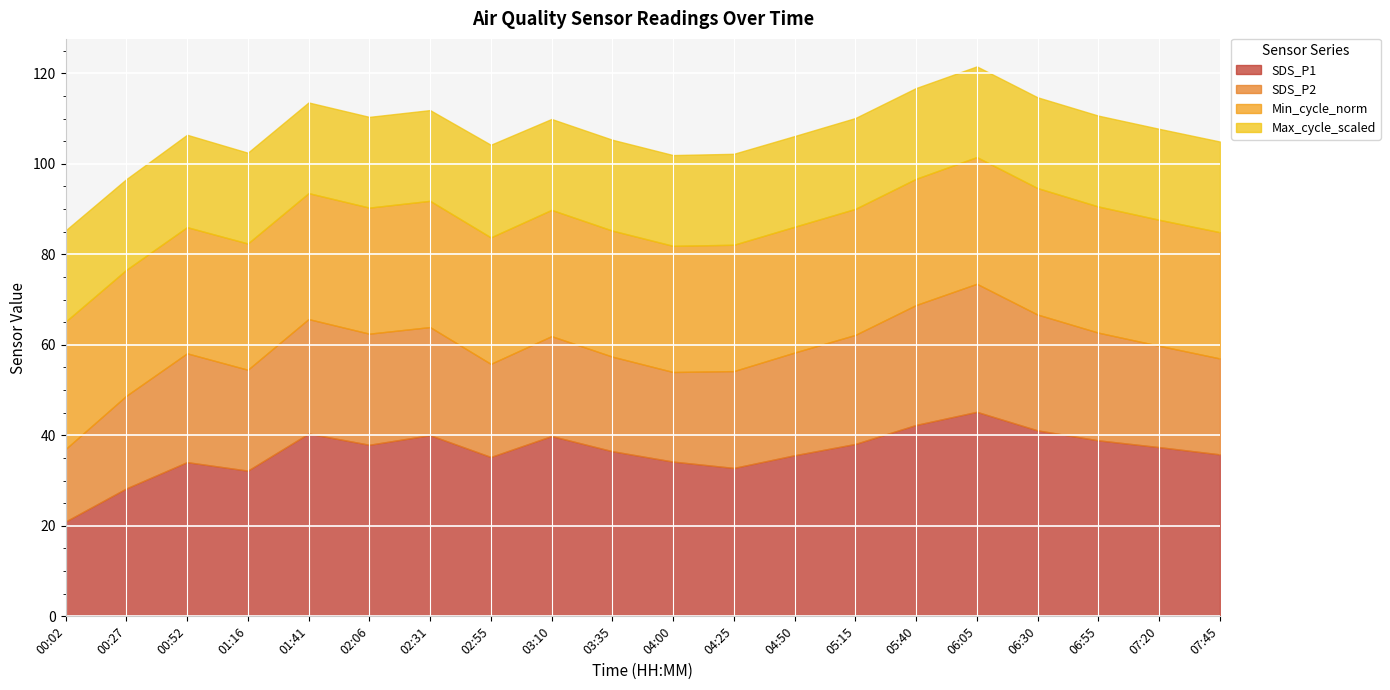

What is the total value across all series at 05:15?

110.1